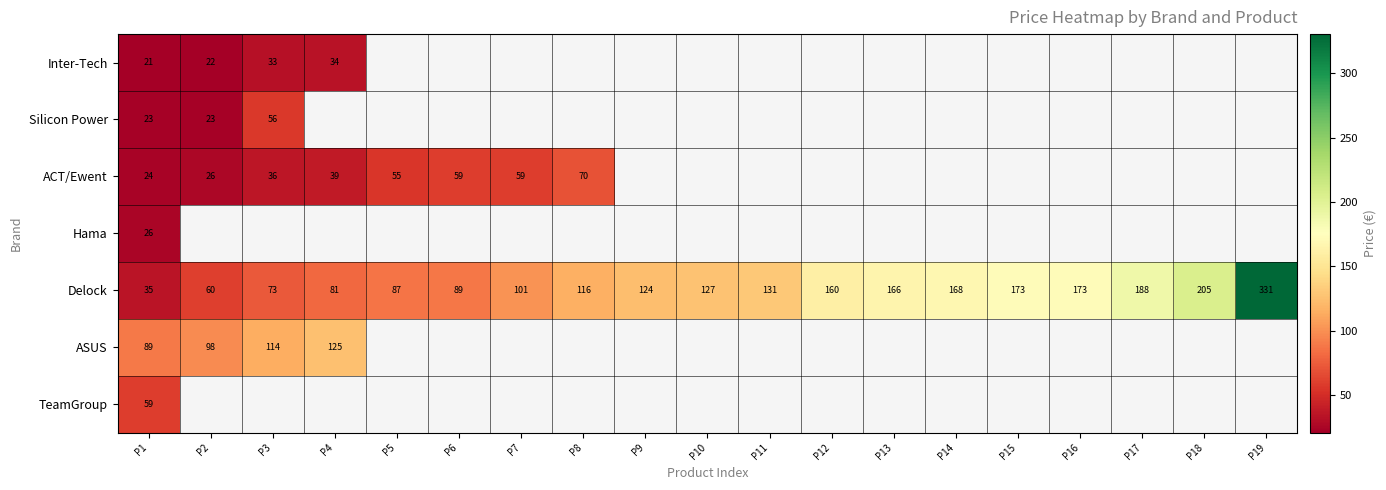

How many data points in Delock are less than 127?

9